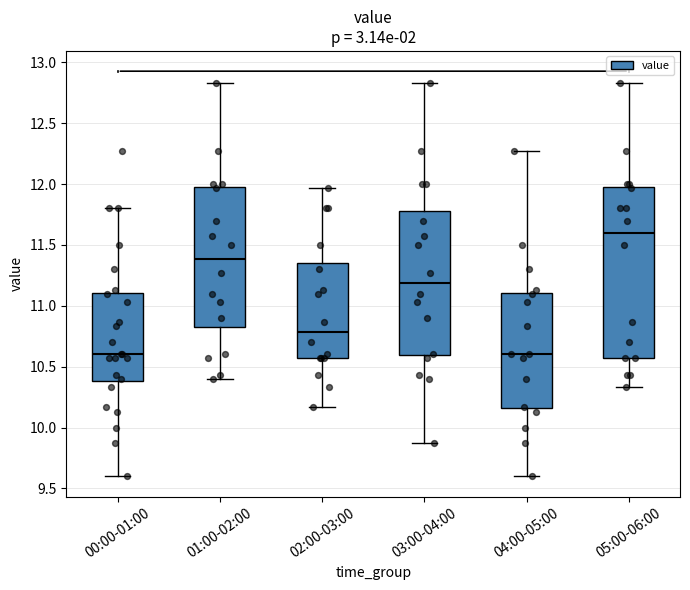

Where does the median line of the box for 03:00-04:00 sit on the y-axis? The values are not printed on the chart, so give them approximately, as read against the axis.

11.20